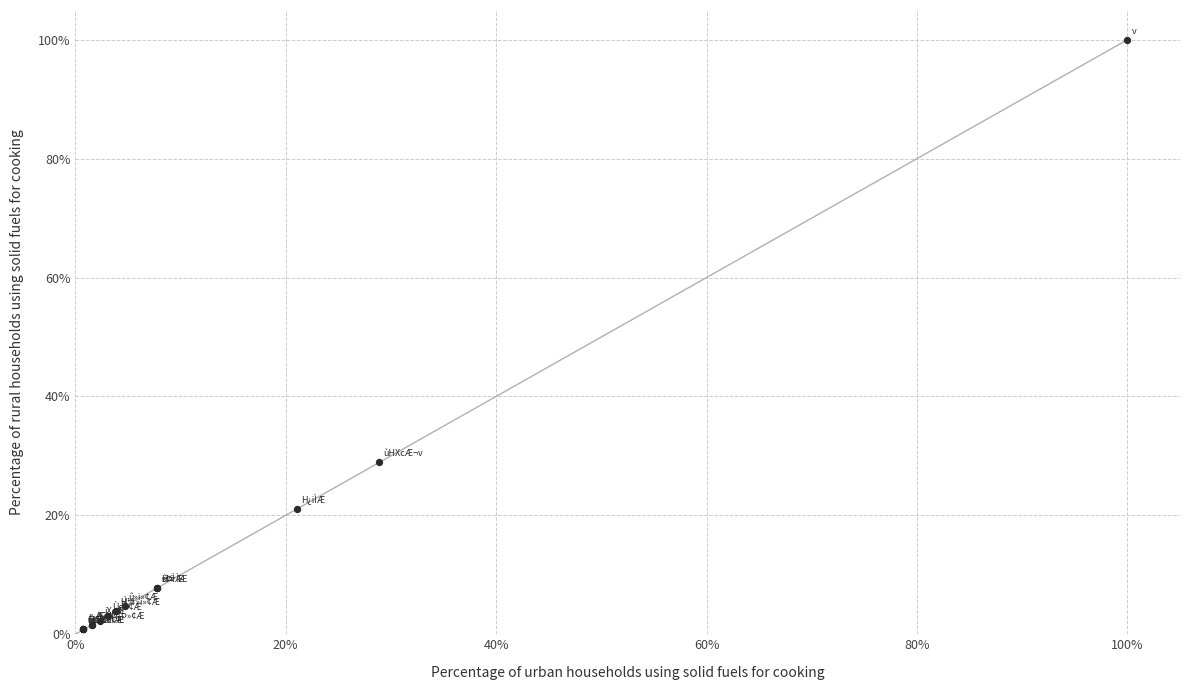

What Y value in the scatter plot is closest to 50?

28.9